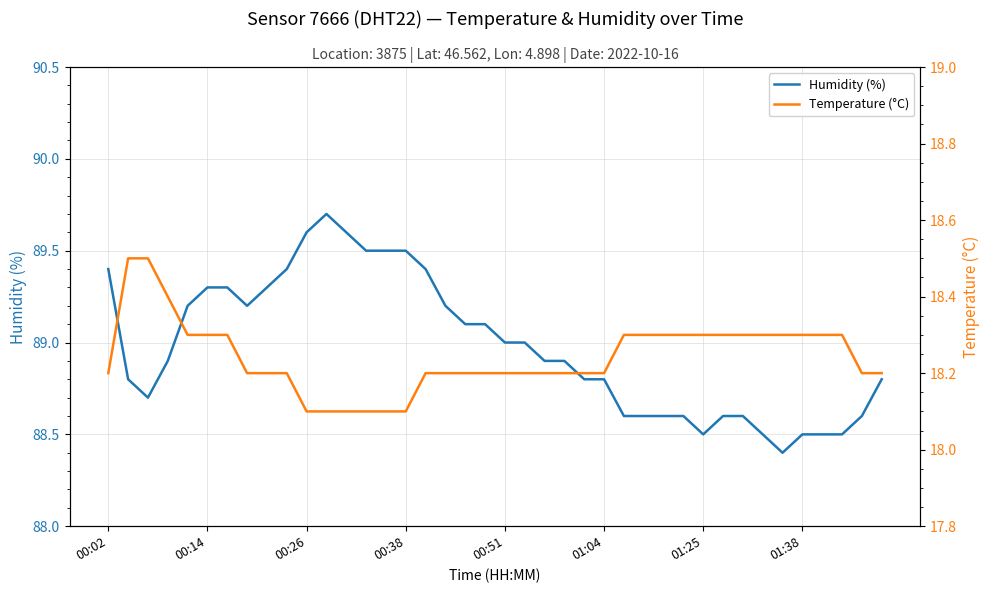

What is the maximum value for Humidity (%)?

89.7